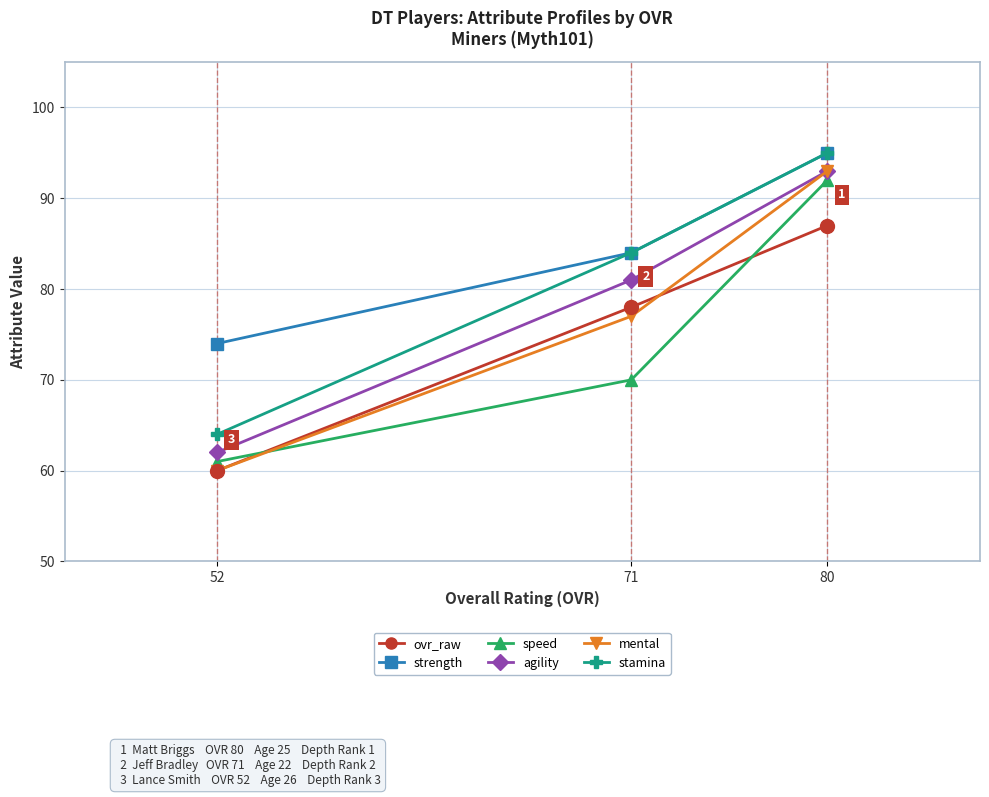

What is the maximum value shown in the chart?

95